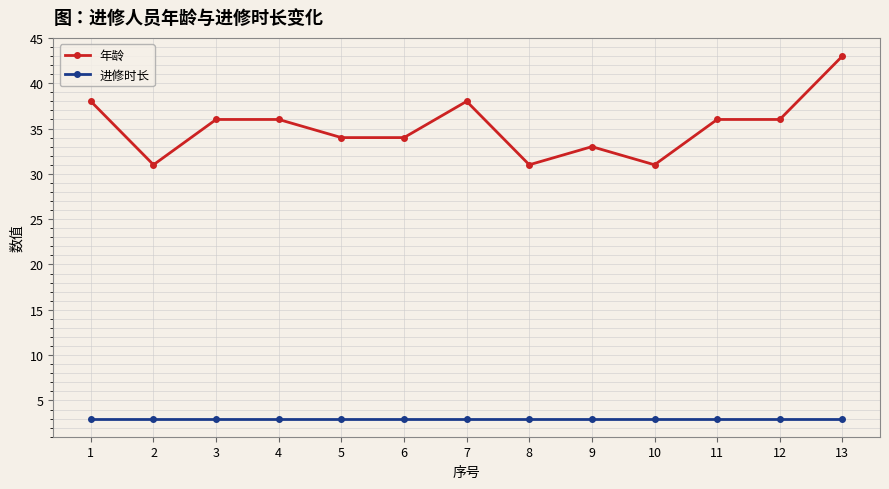

Which series changed the most between 7 and 8?

年龄